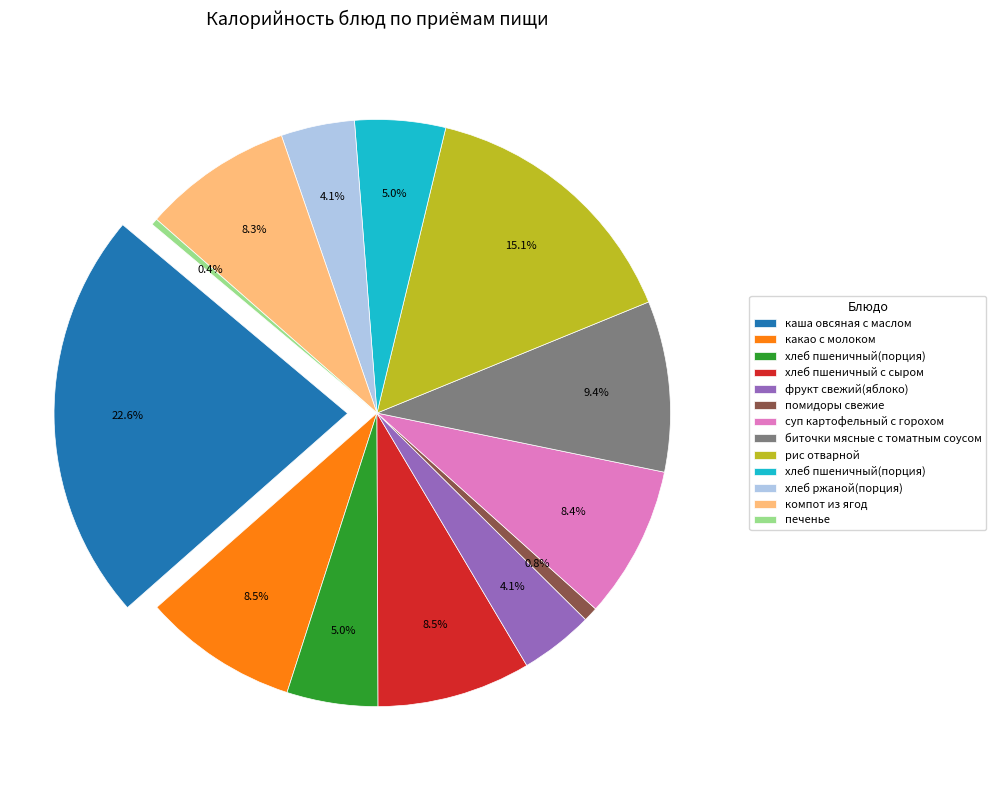

Rank the categories by value from highest to lowest.

каша овсяная с маслом, рис отварной, биточки мясные с томатным соусом, какао с молоком, хлеб пшеничный с сыром, суп картофельный с горохом, компот из ягод, хлеб пшеничный(порция), хлеб пшеничный(порция), фрукт свежий(яблоко), хлеб ржаной(порция), помидоры свежие, печенье